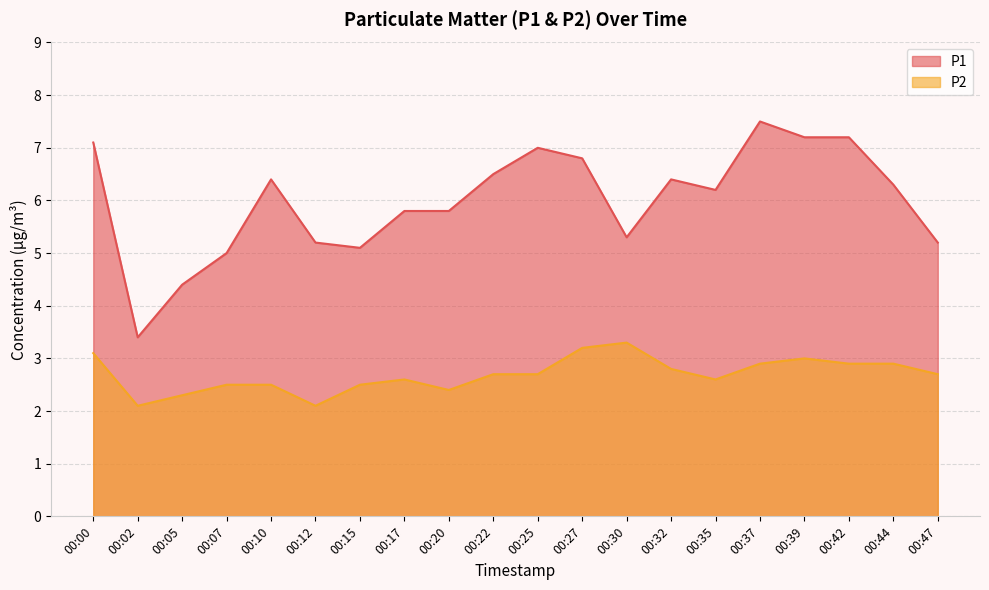

True or false: P1 has a value of 6.8 at 00:27.

True